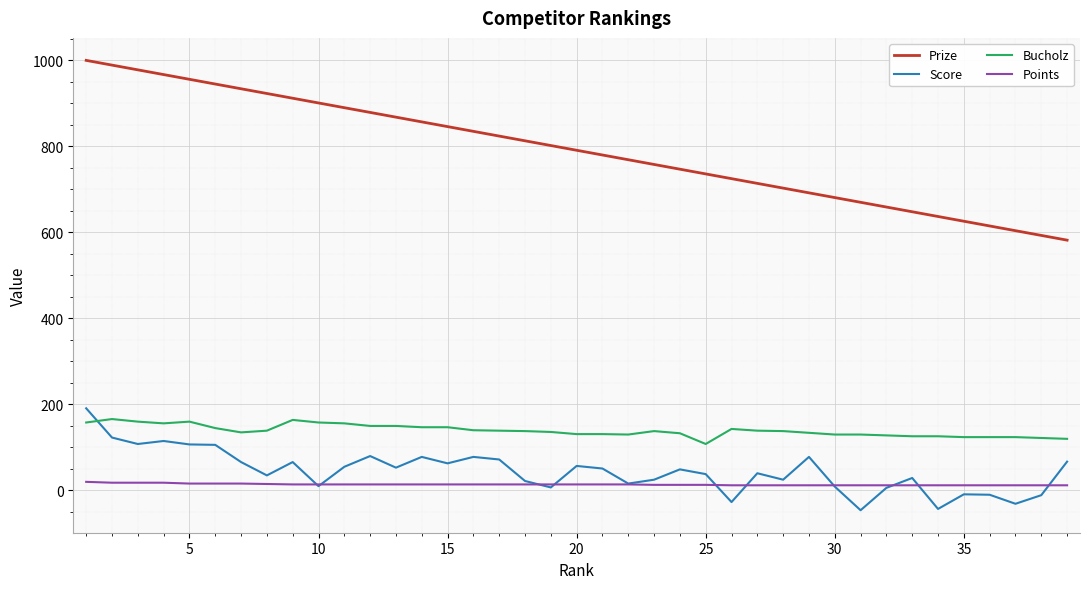

What is the minimum value shown in the chart?

-46